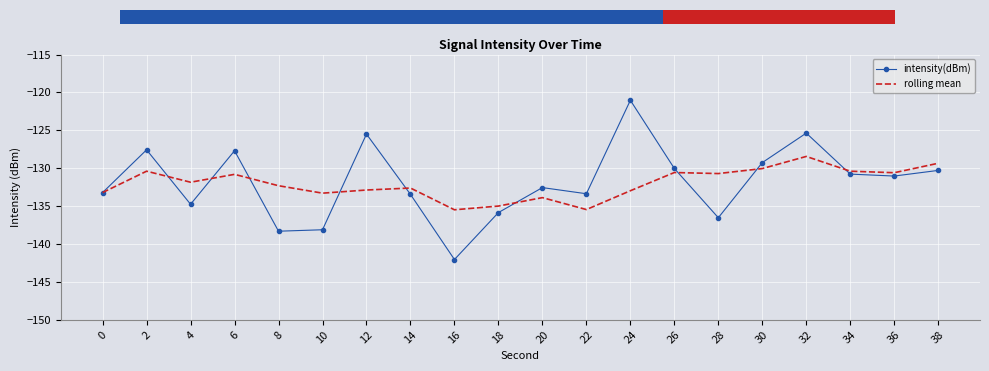

Which series changed the most between 14 and 28?

intensity(dBm)